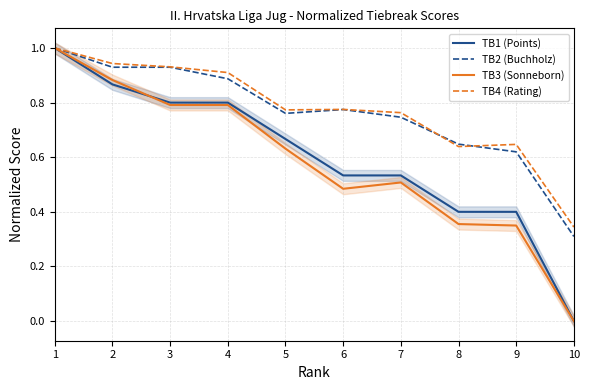

How many distinct data groups are displayed?

4